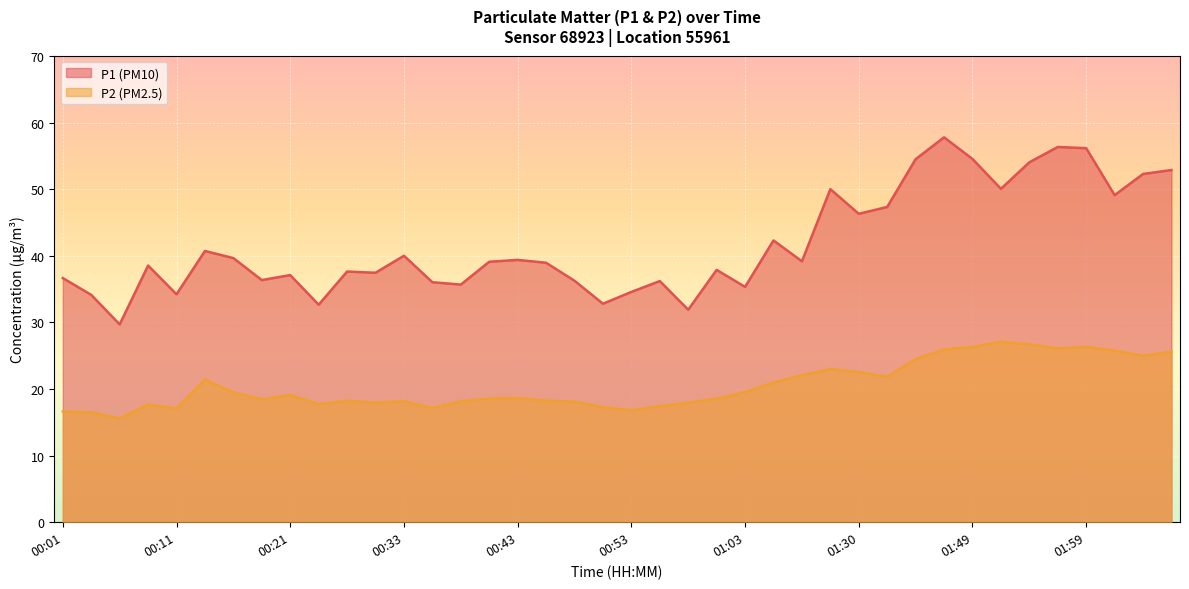

At 00:38, list the series in order from largest to smallest.

P1, P2